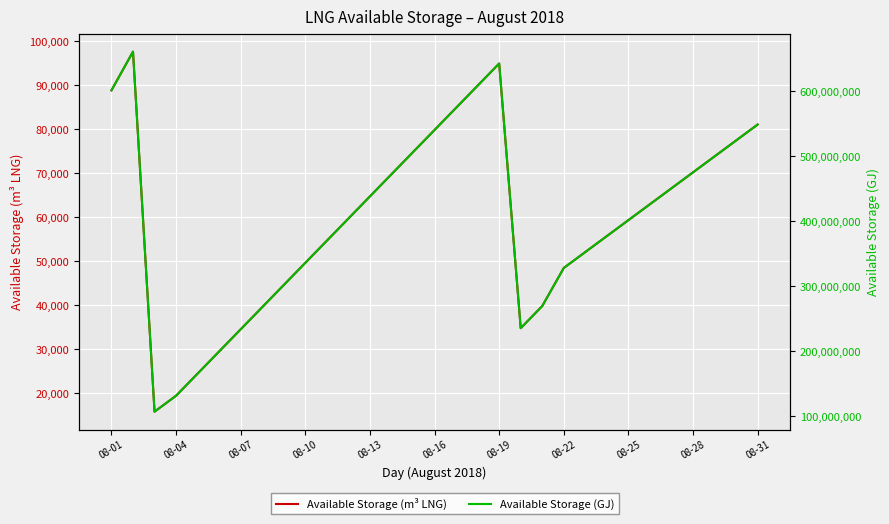

Where does the Available Storage (GJ) series first go above 404015822?

08-01